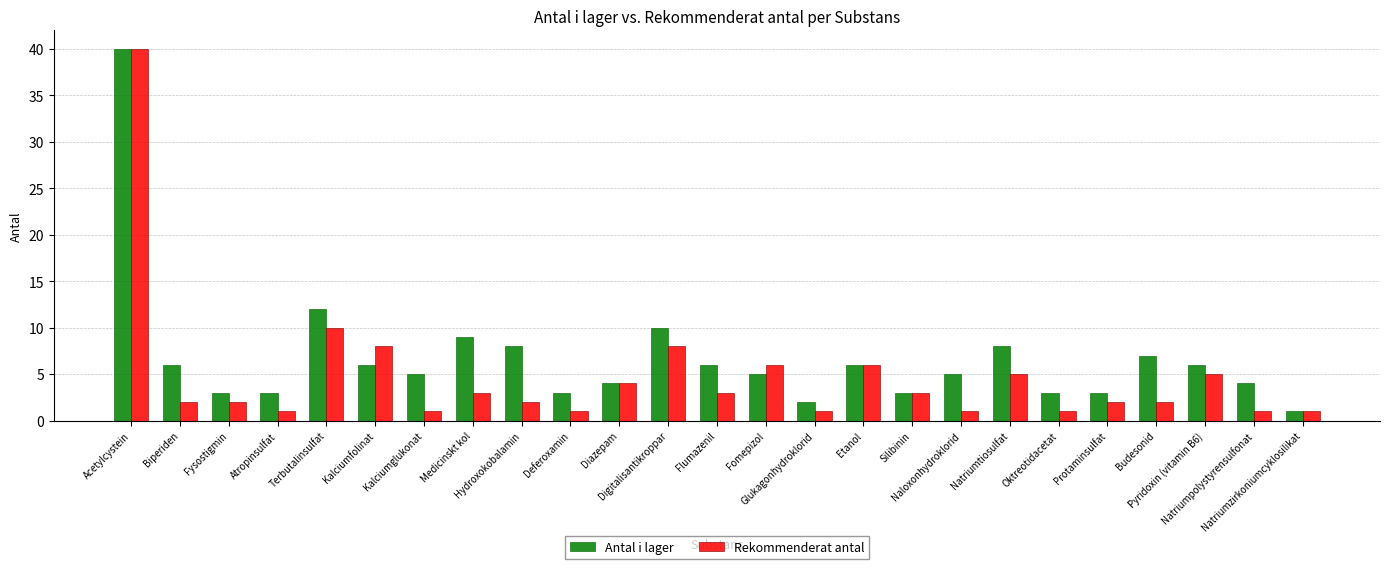

Count the number of categories in the chart.

25